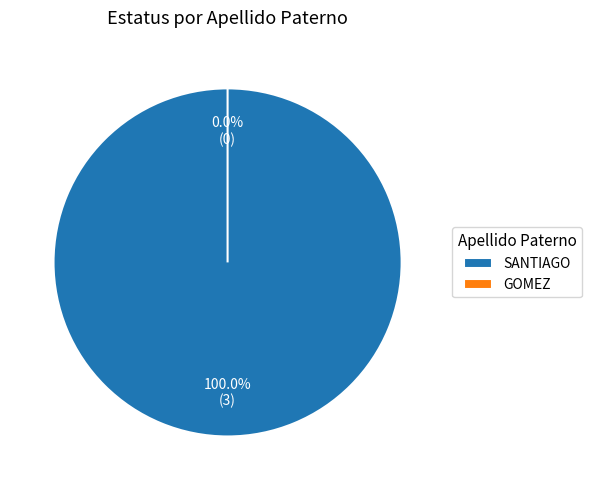

Is there any slice that represents more than half of the pie?

Yes